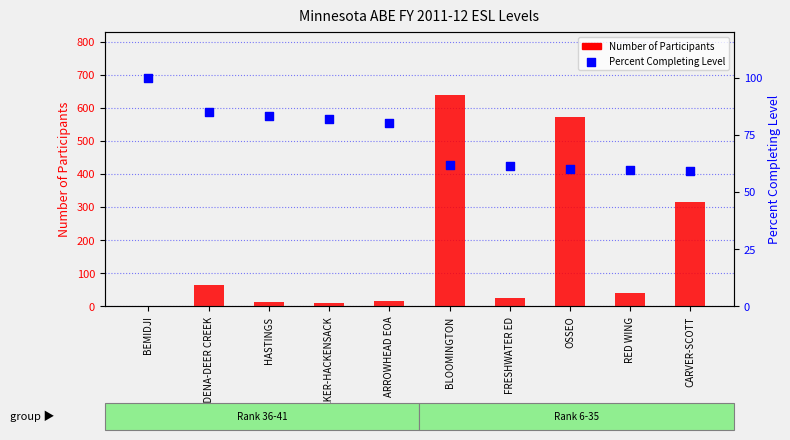

Which series has the widest spread of Y values?

Number of Participants